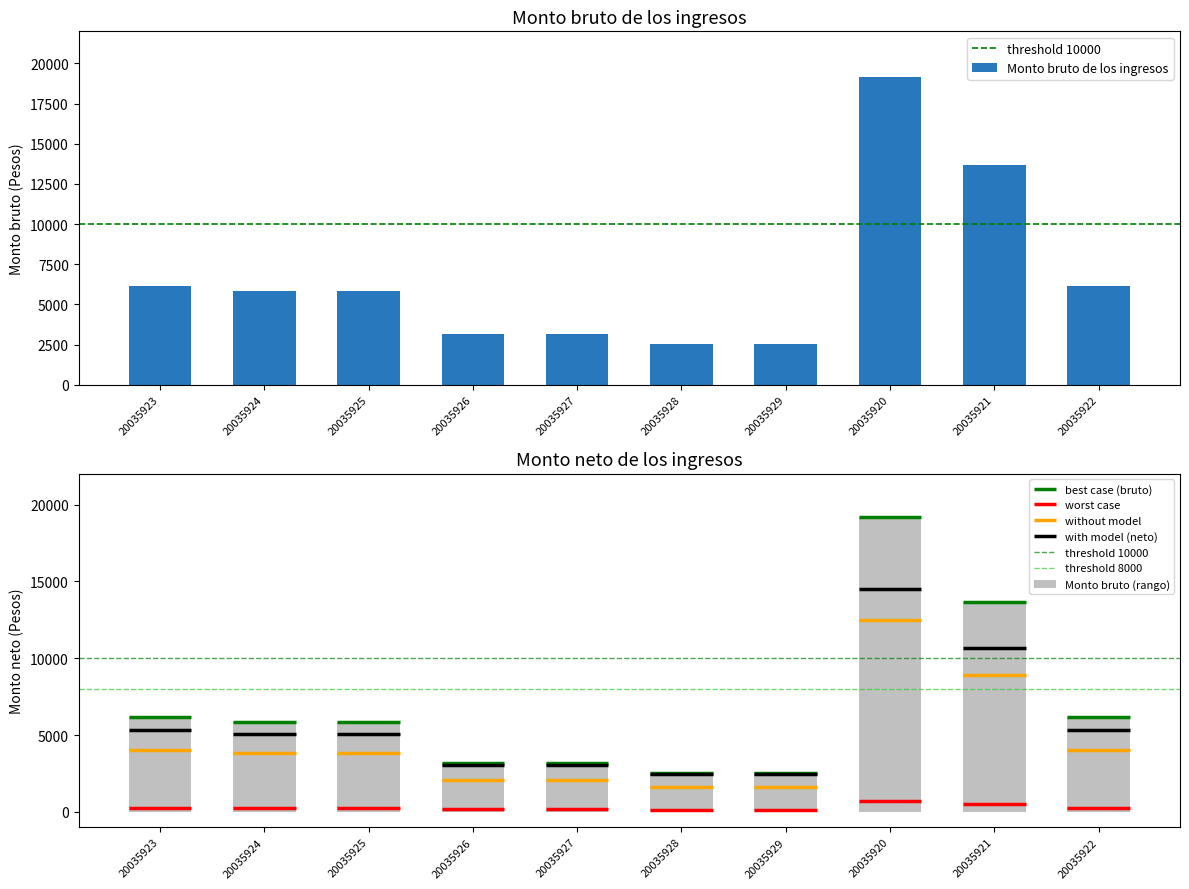

The Monto bruto de los ingresos series shows 9108 at 20035925. True or false?

False